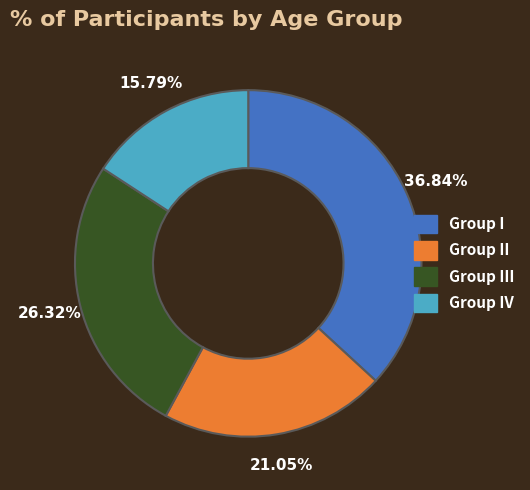

To the nearest percent, what is the difference between the largest and smallest slice percentages?

21%